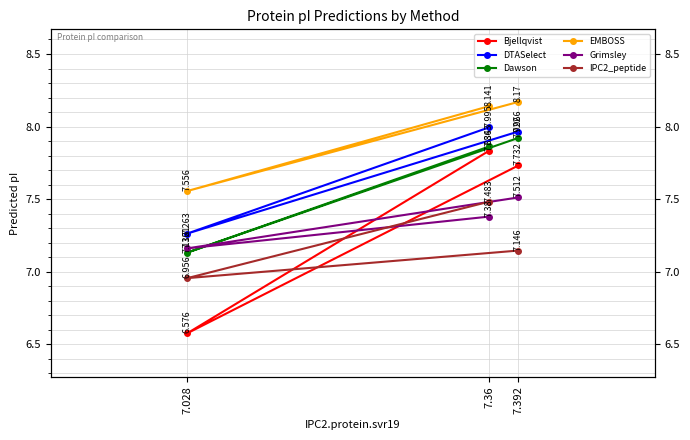

How many EMBOSS values are between 7 and 8?

1